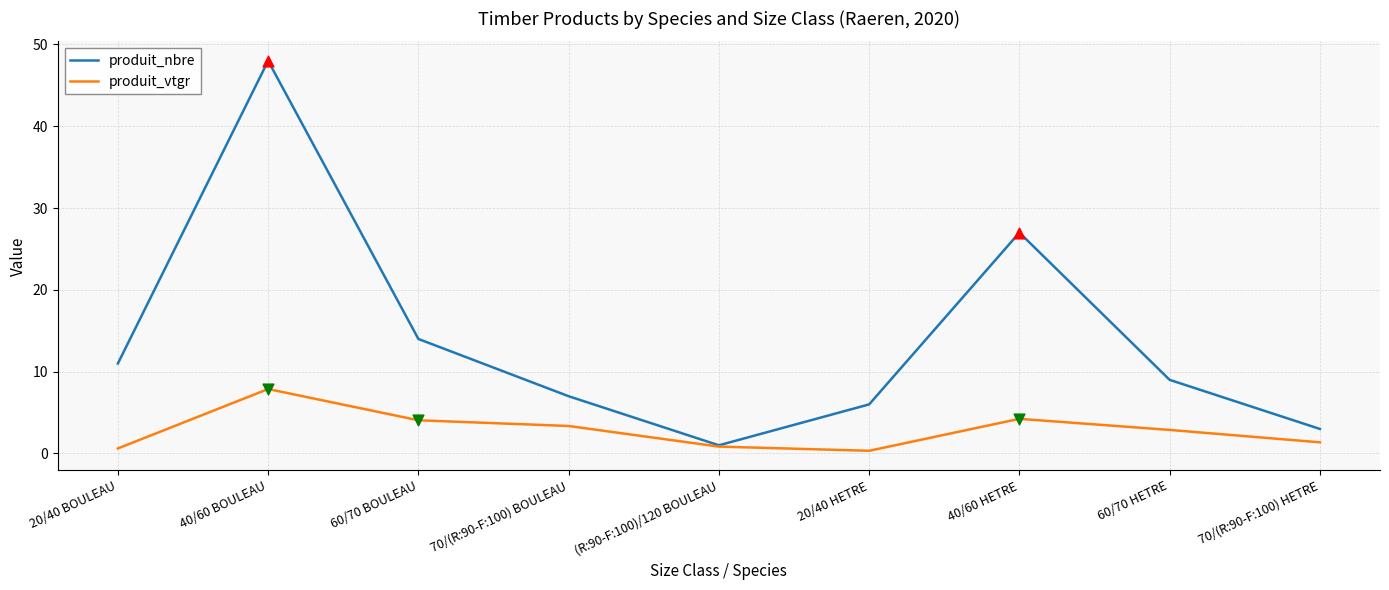

Which series has the largest total across all categories?

produit_nbre